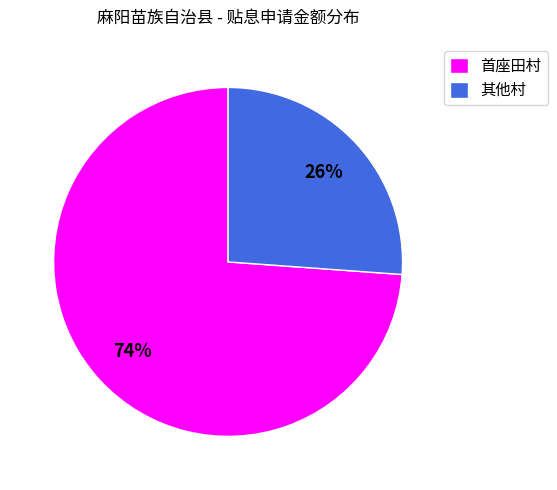

What is the ratio of the value at 首座田村 to the value at 其他村?

2.8